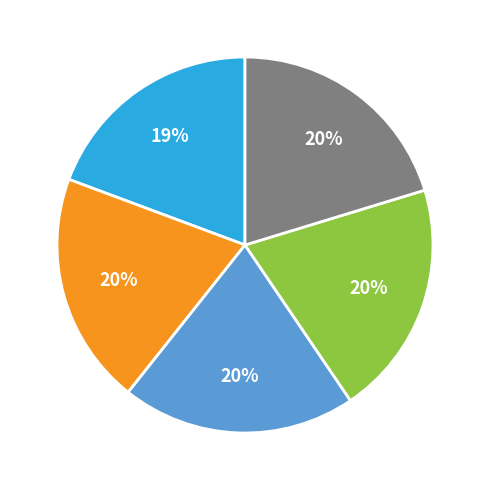

How many slices are in this pie chart?

5